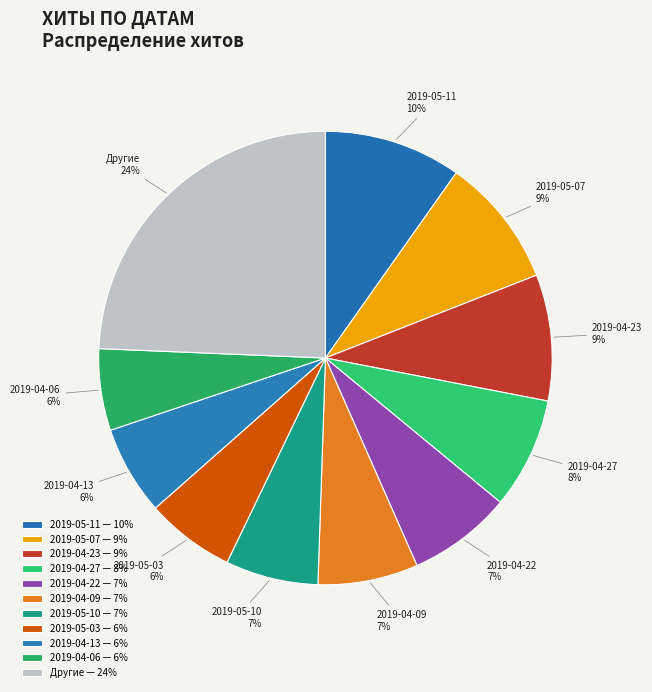

Which has a higher value, 2019-04-06 or 2019-05-10?

2019-05-10